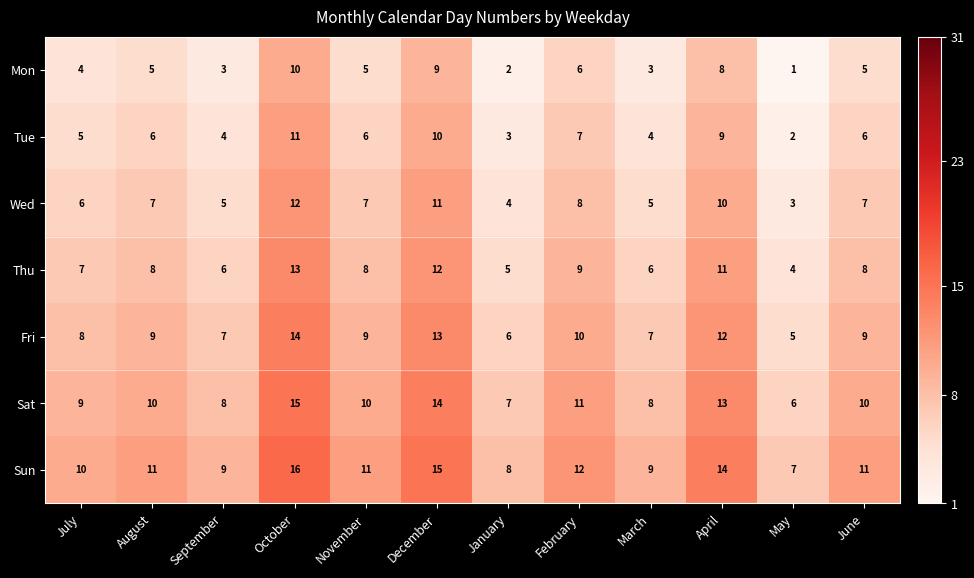

Which label corresponds to the largest value in the chart?

October